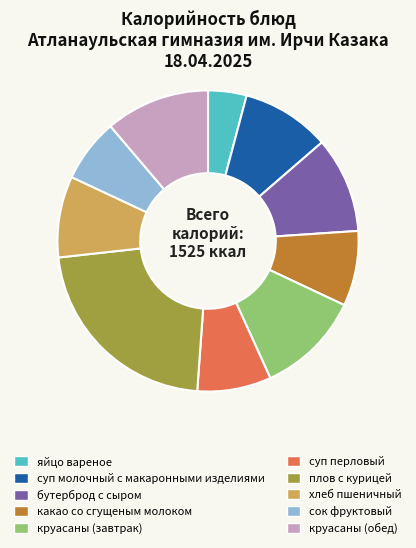

Does суп перловый represent more than half of the total?

No